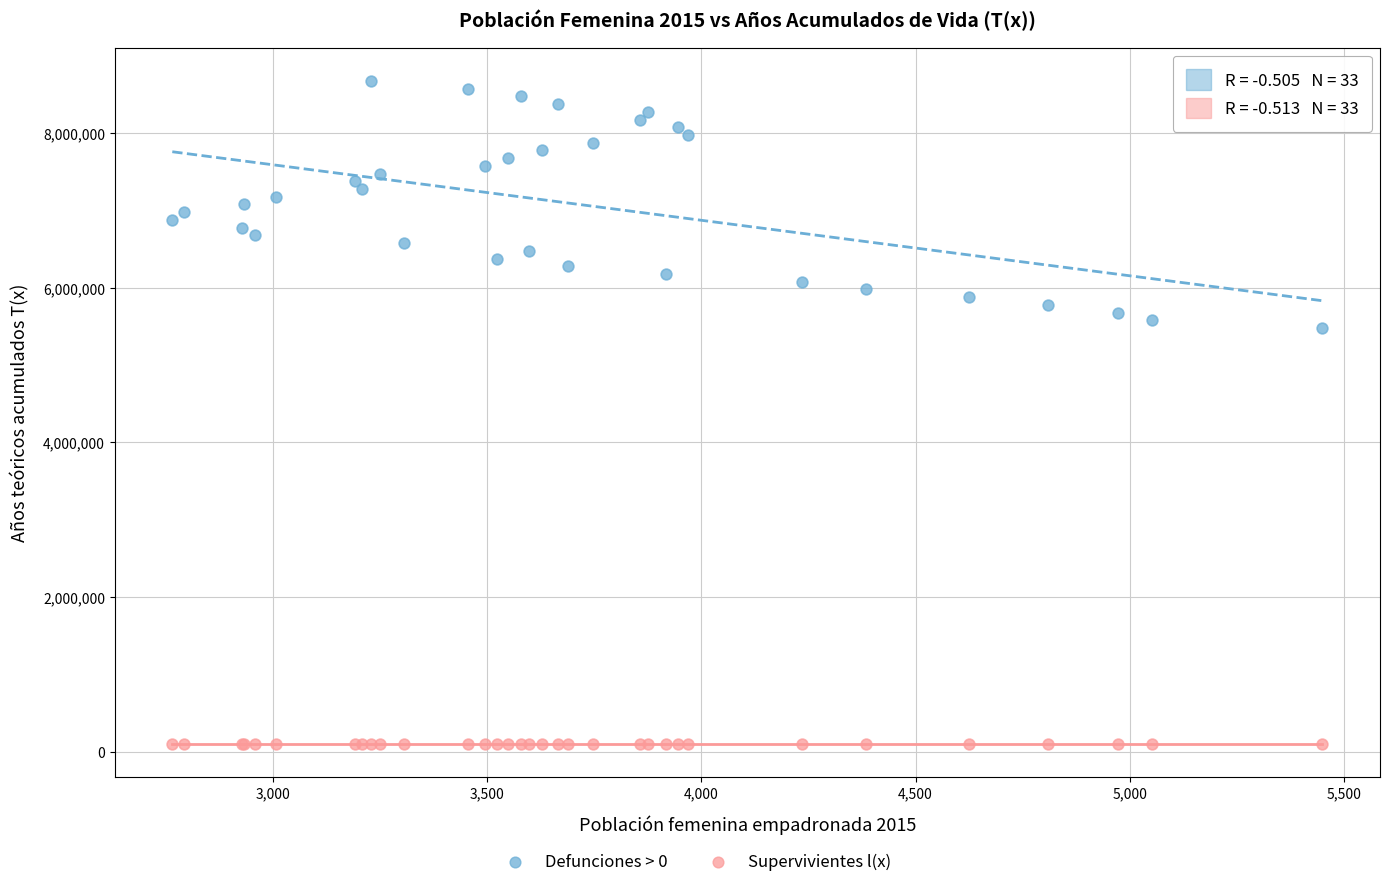

Which series contains the lowest Y value?

Supervivientes l(x)